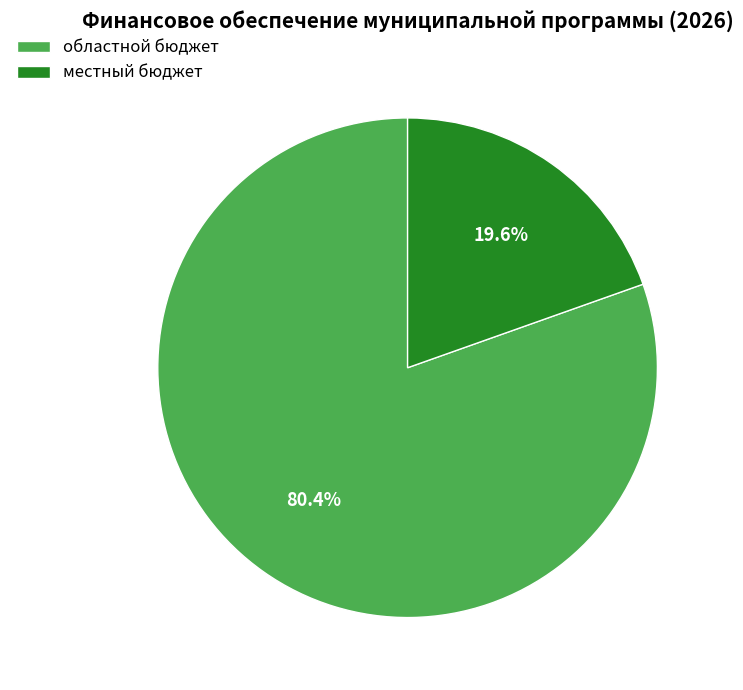

What percentage is the областной бюджет slice, to the nearest percent?

80%